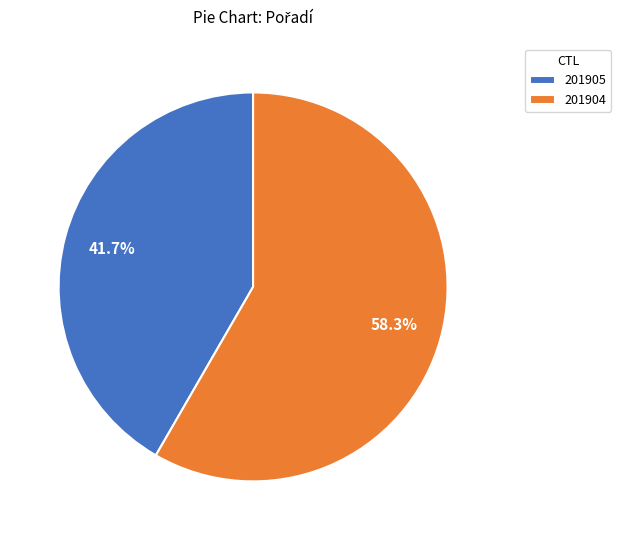

What percentage is NOT represented by 201905?

58.3%